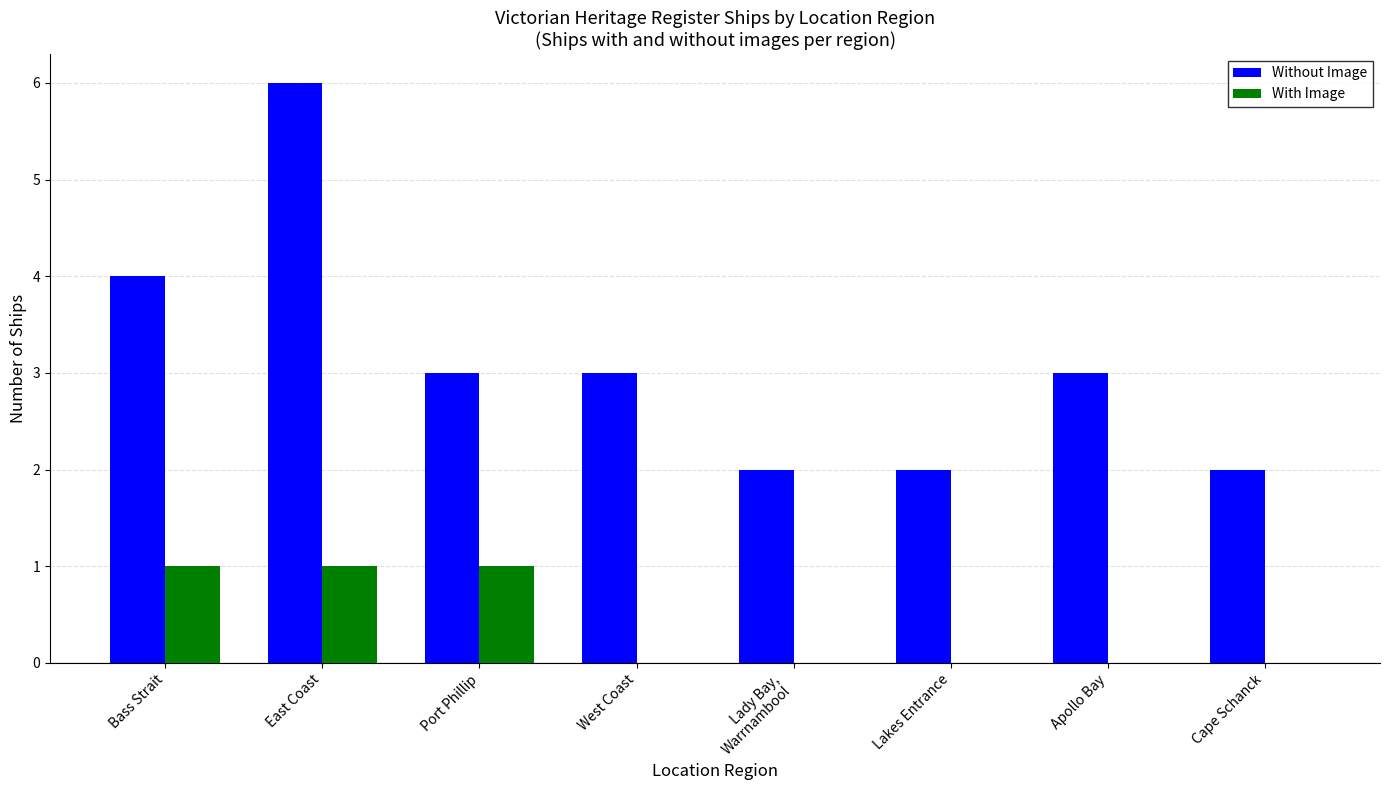

The value of Without Image at Port Phillip is 3. True or false?

True